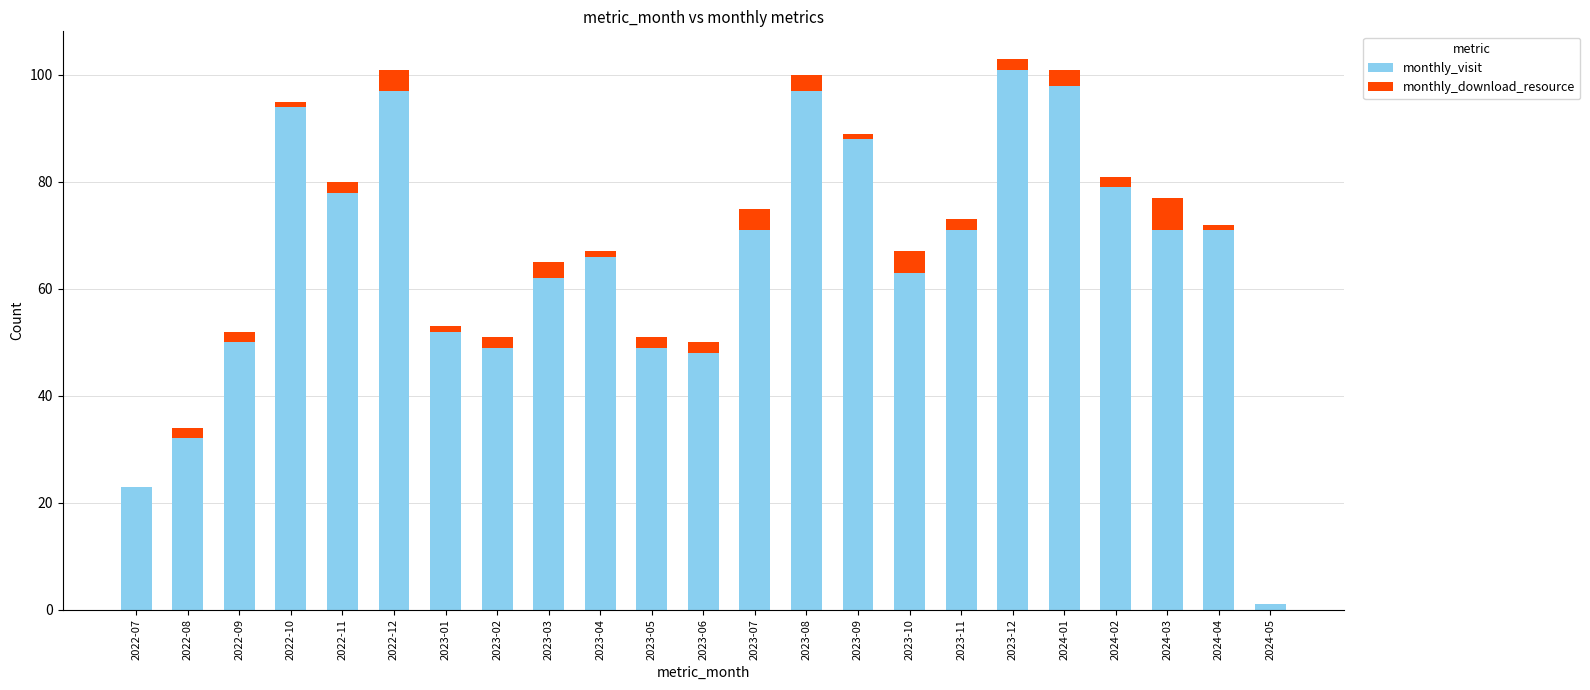

What is the sum of all monthly_visit values?

1511